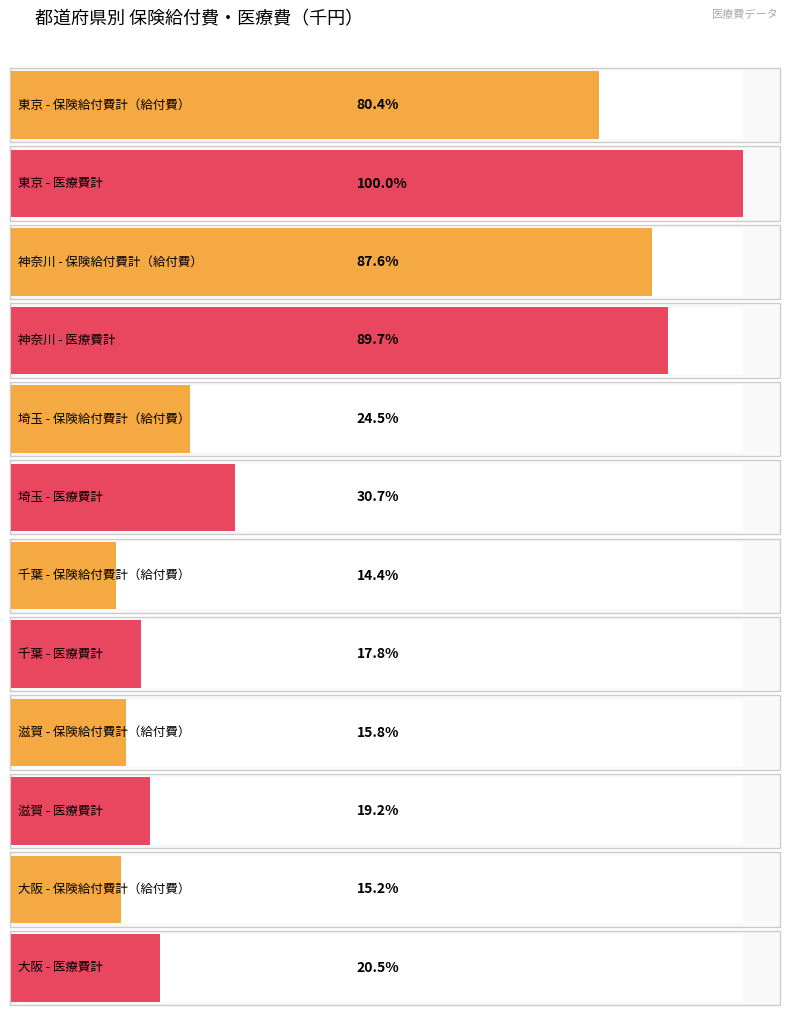

Which label corresponds to the smallest value in the chart?

千葉